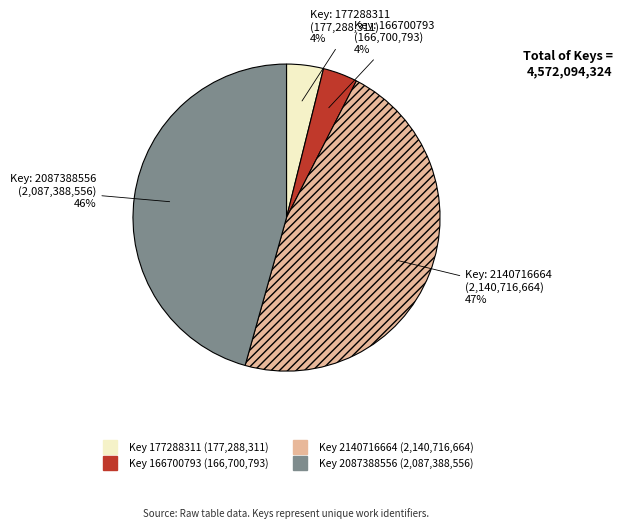

Does any single category account for the majority?

No